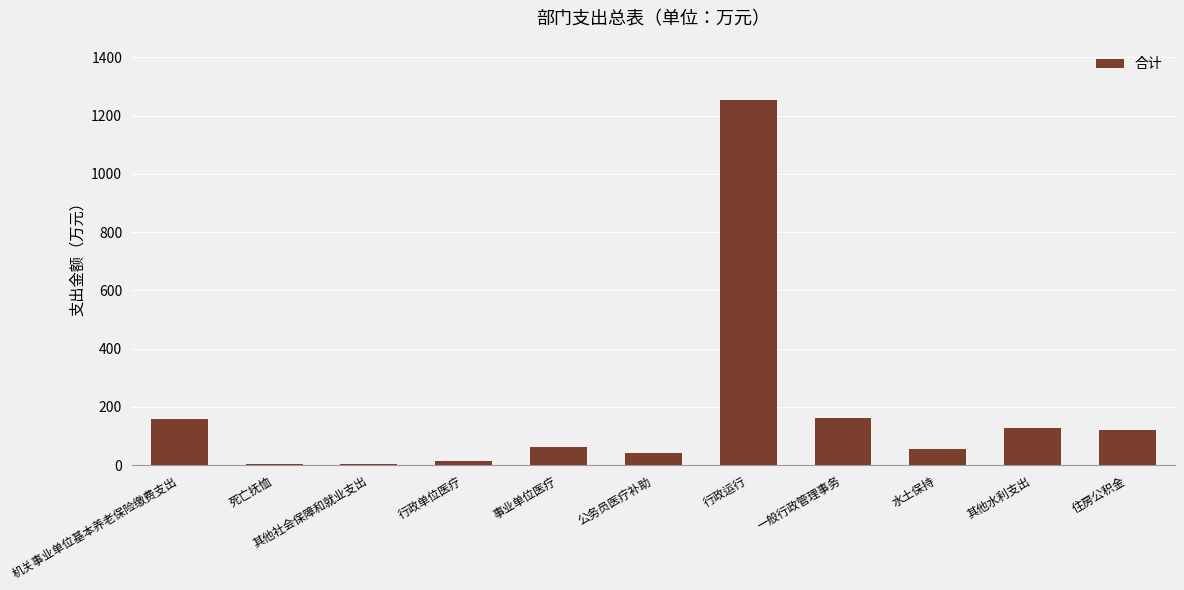

What is the average value?

181.4